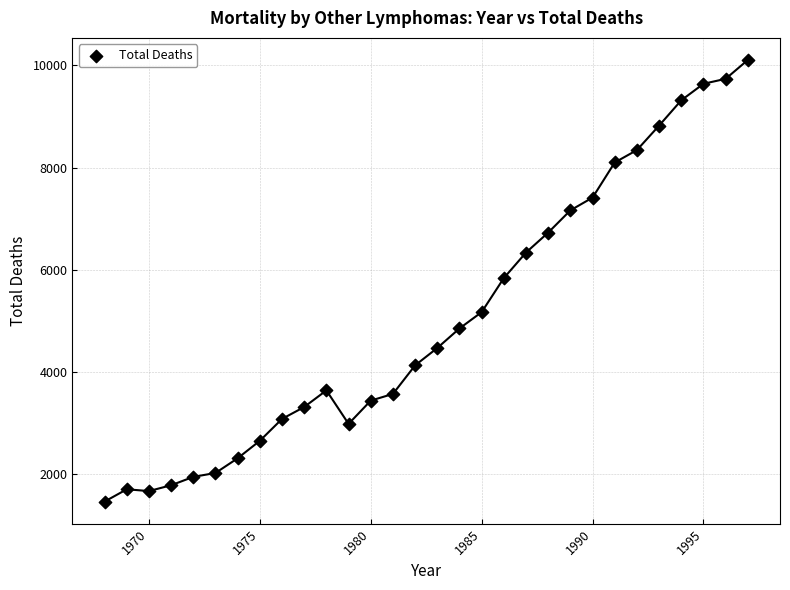

What is the range of Y values (max minus min)?

8642.0